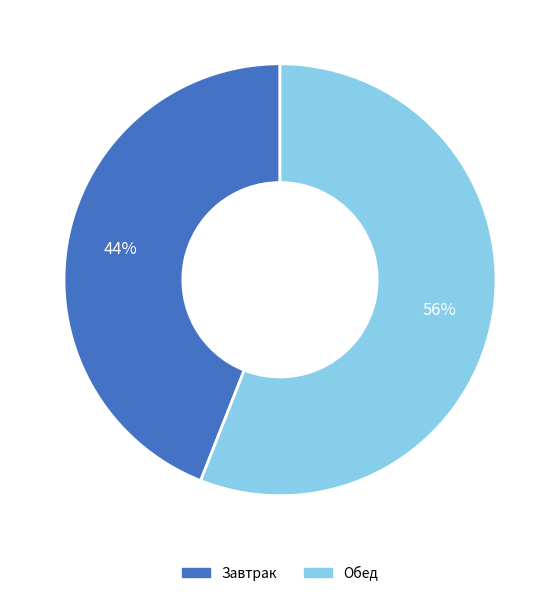

To the nearest percent, what is the difference between the largest and smallest slice percentages?

12%